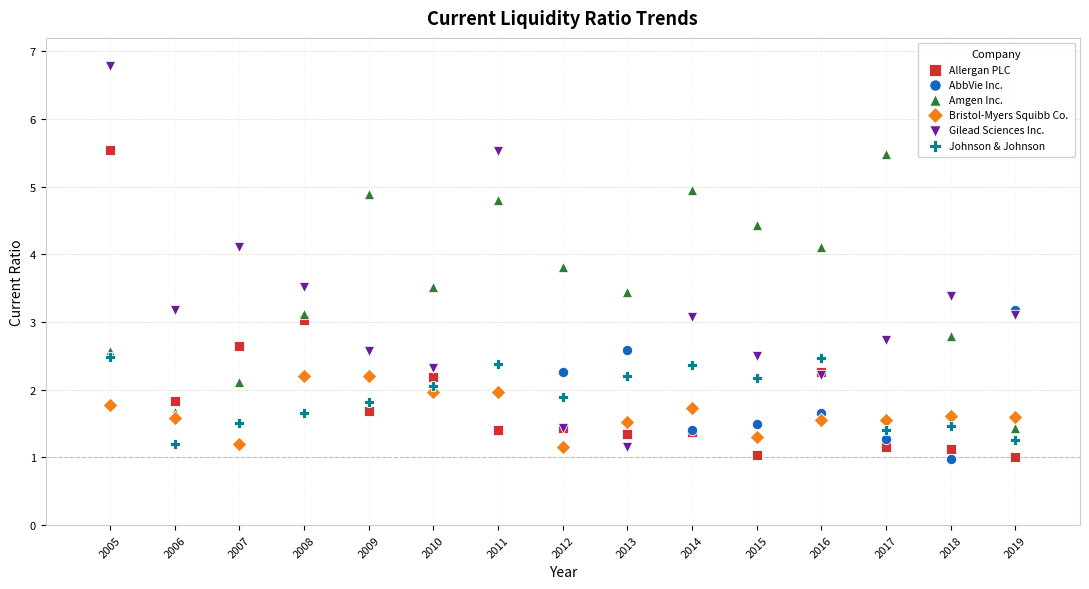

Which series reaches the maximum Y coordinate?

Gilead Sciences Inc.